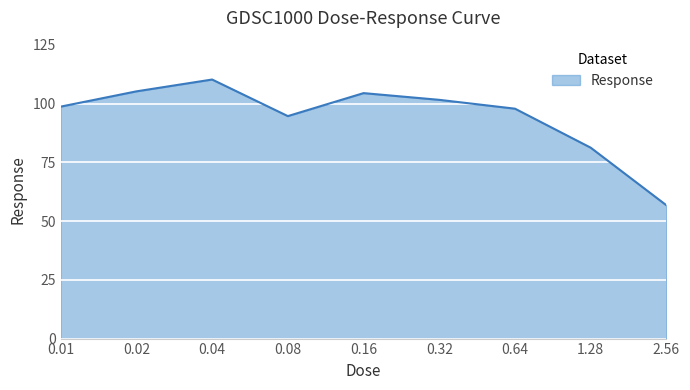

True or false: the data has more than 2 interior local peaks.

False